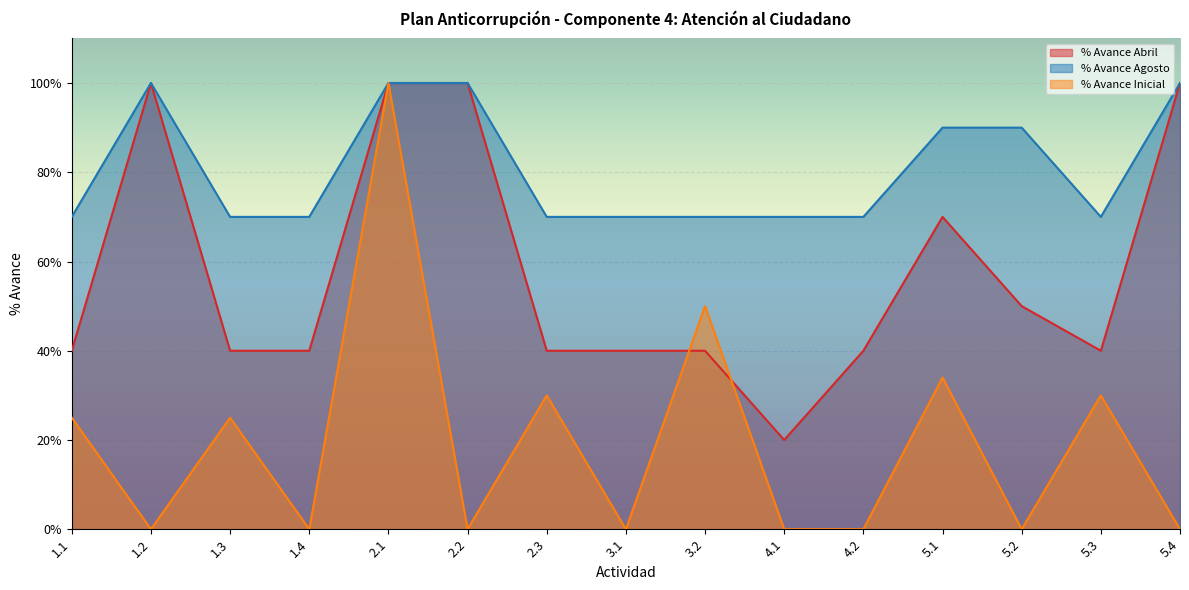

Is it true that % Avance Agosto equals 1.3 at 3.2?

False